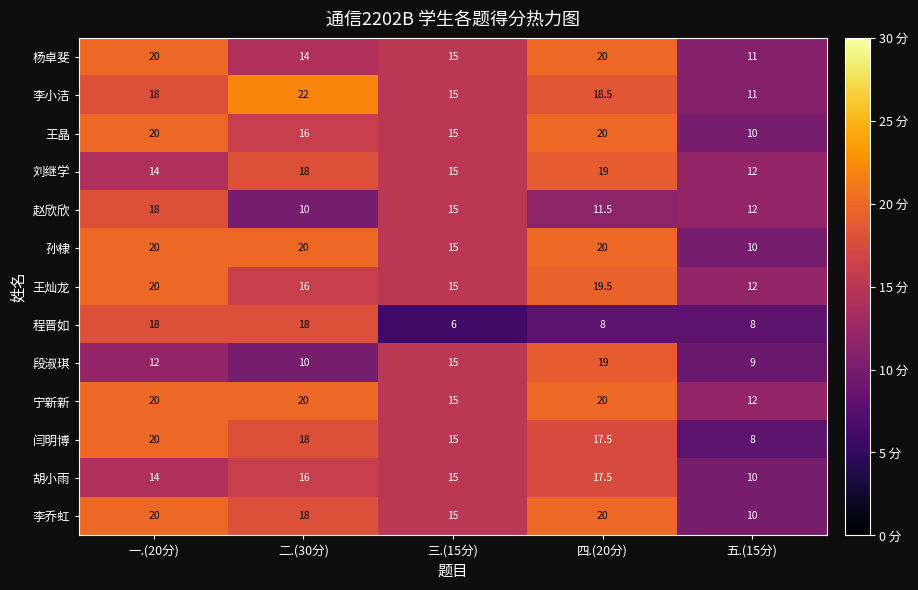

What is the difference between the highest and lowest values at 五.(15分)?

4.0